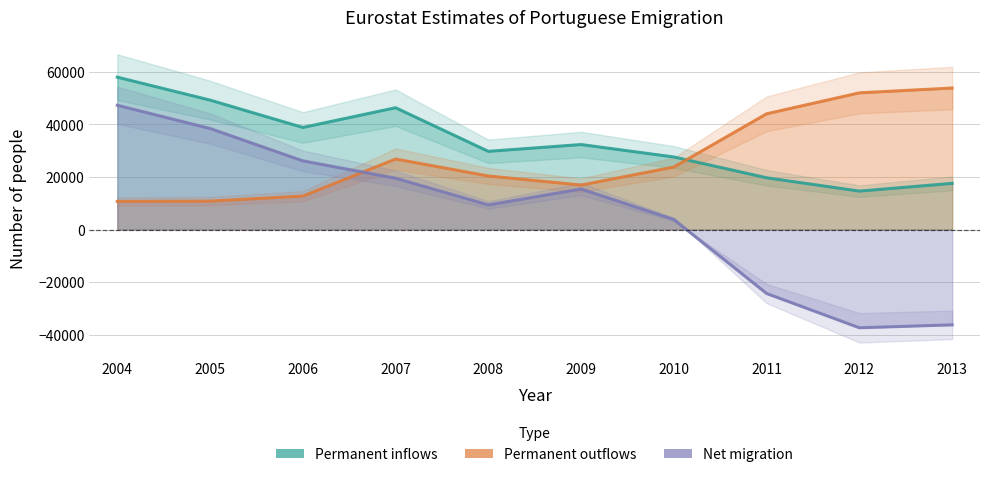

Which label corresponds to the smallest value in the chart?

2012